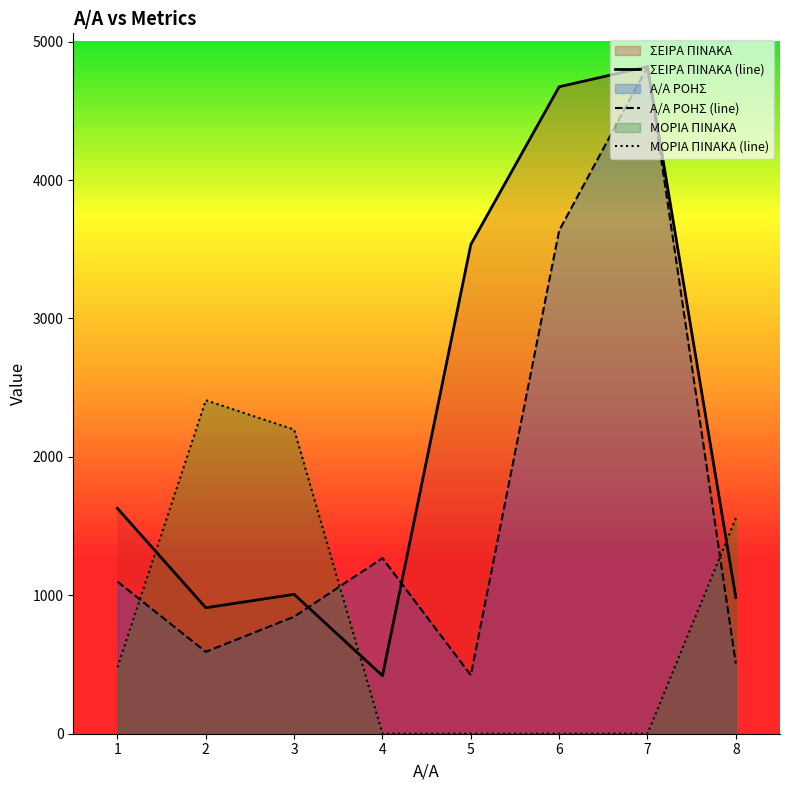

What is the highest value of the ΜΟΡΙΑ ΠΙΝΑΚΑ series?

2409.5